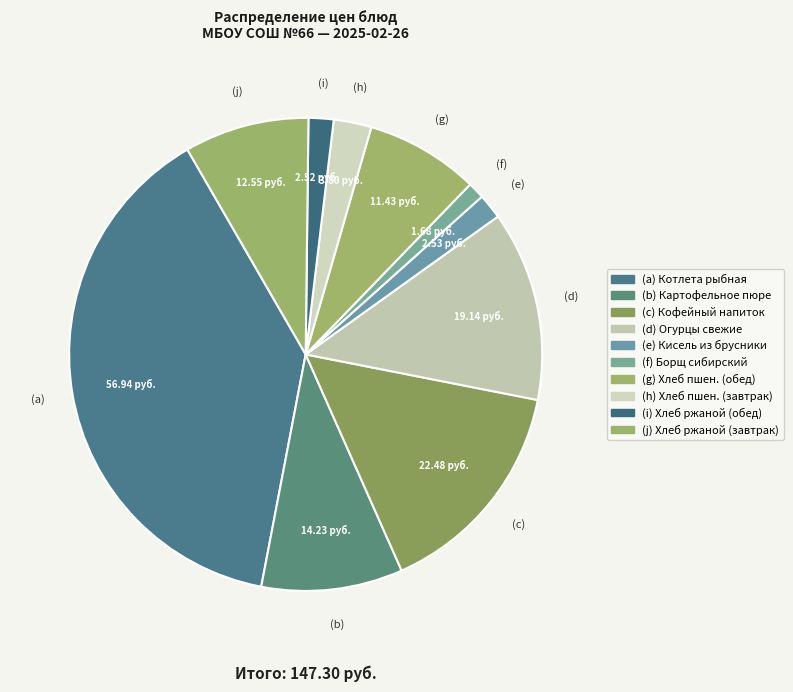

How many slices are in this pie chart?

10